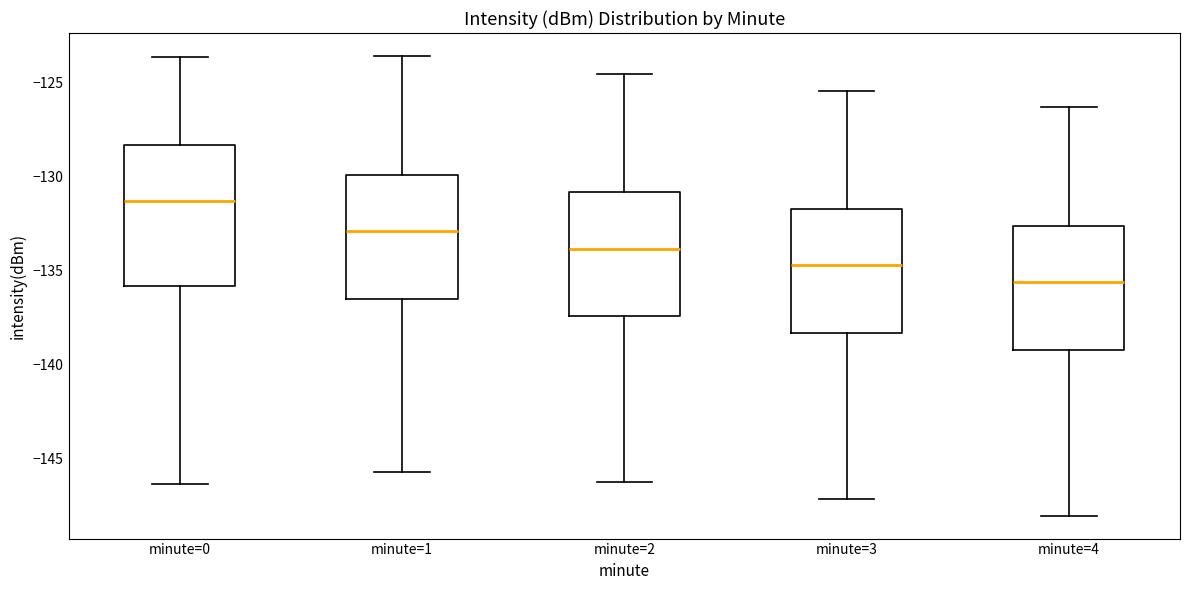

Which box is the tallest, from its lower edge to its upper edge?

minute=0